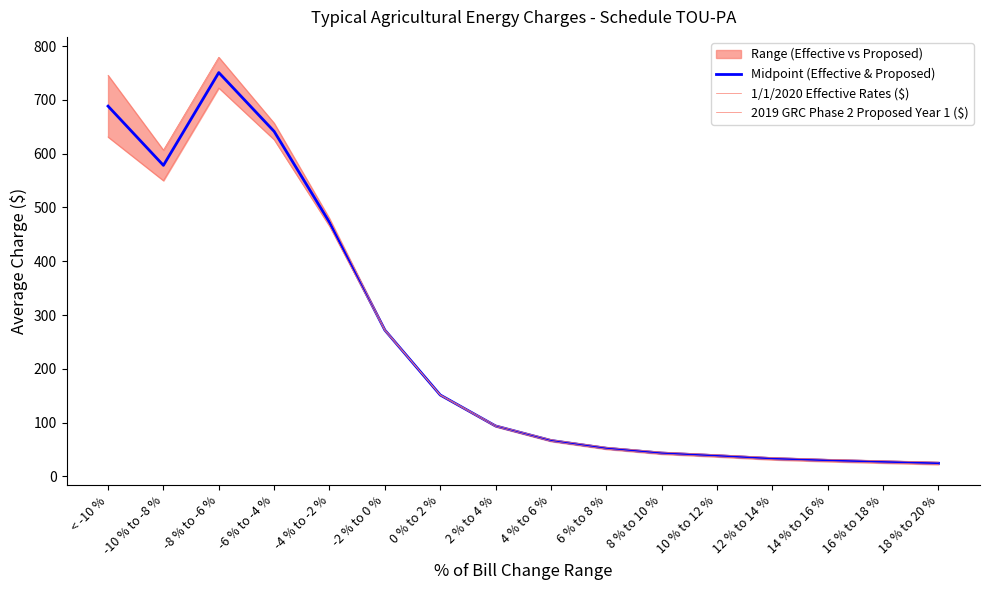

What is the sum of the Midpoint (Effective & Proposed) values at 6 % to 8 % and 16 % to 18 %?

79.7